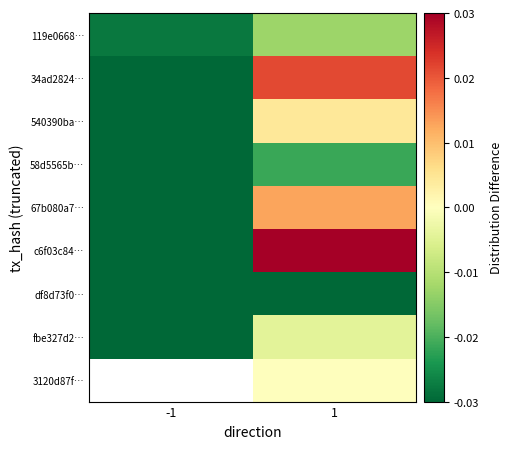

Which series changed the most between -1 and 1?

c6f03c84…